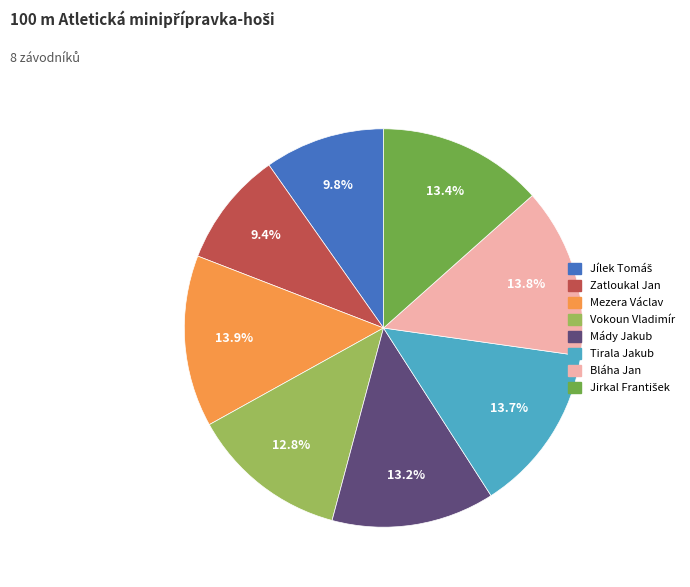

The Vokoun Vladimír slice represents 19% of the pie. True or false?

False